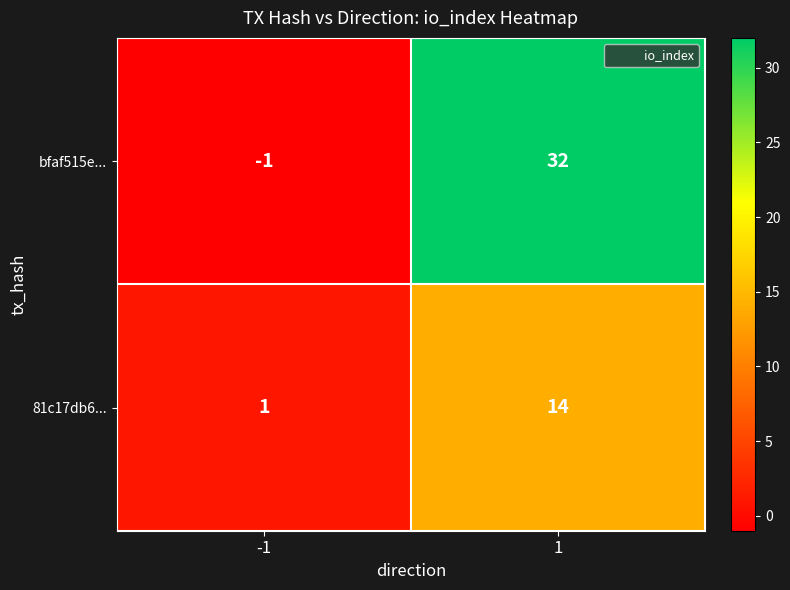

What is the difference between the maximum and minimum values in the bfaf515e... series?

33